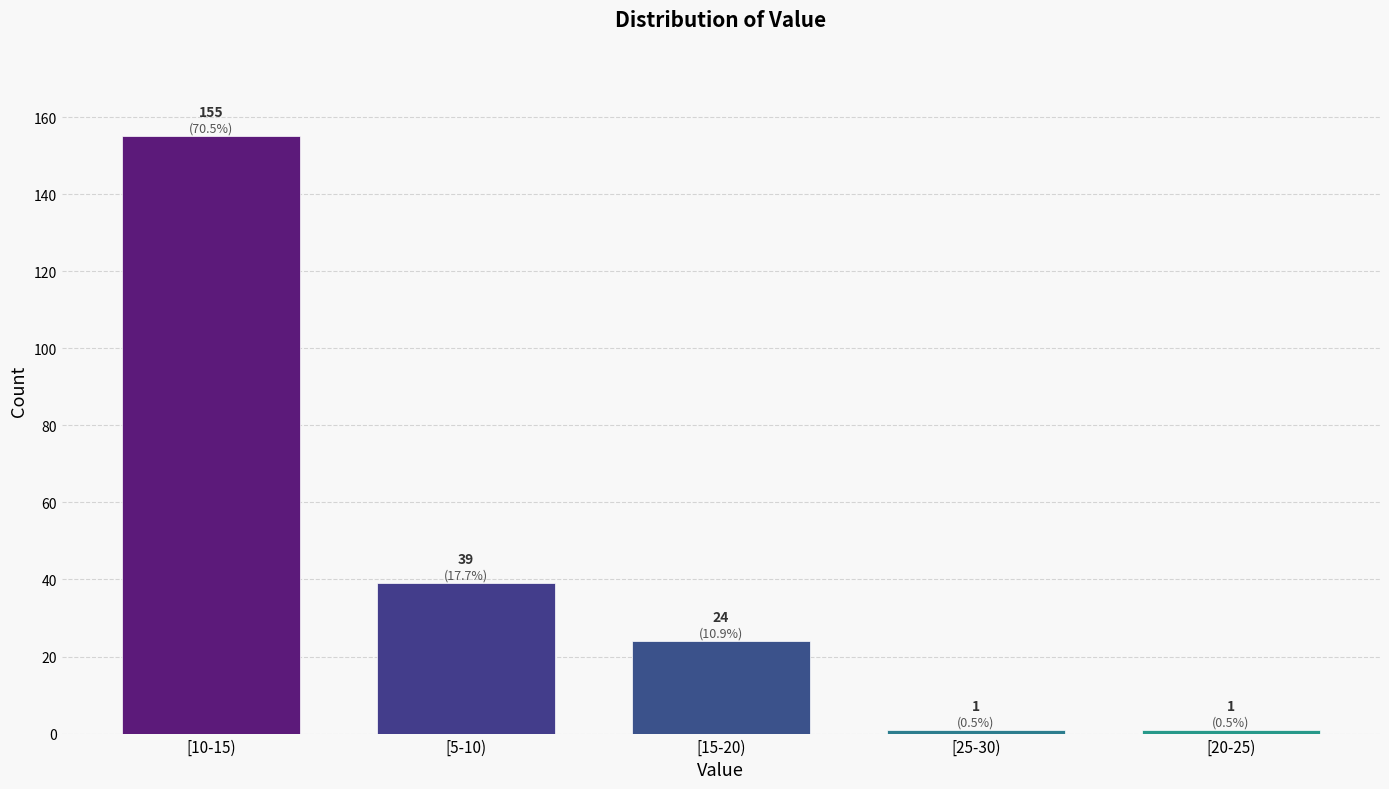

Reading left to right, transcribe all the data shown in this chart.

155	39	24	1	1